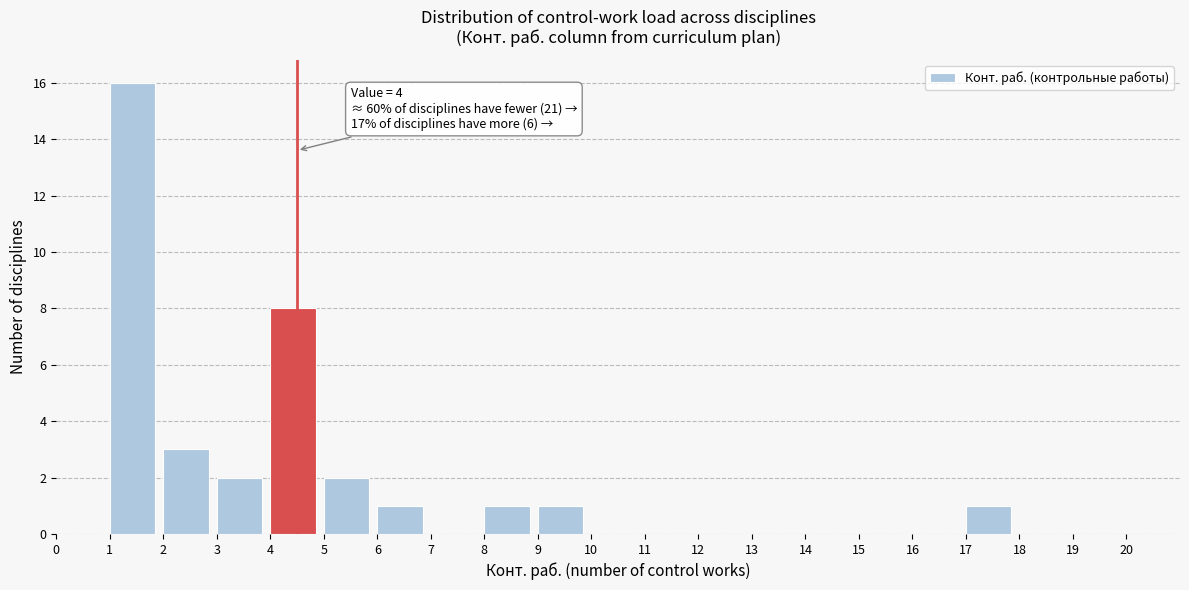

Which range on the x-axis has the tallest bar?

1 to 2